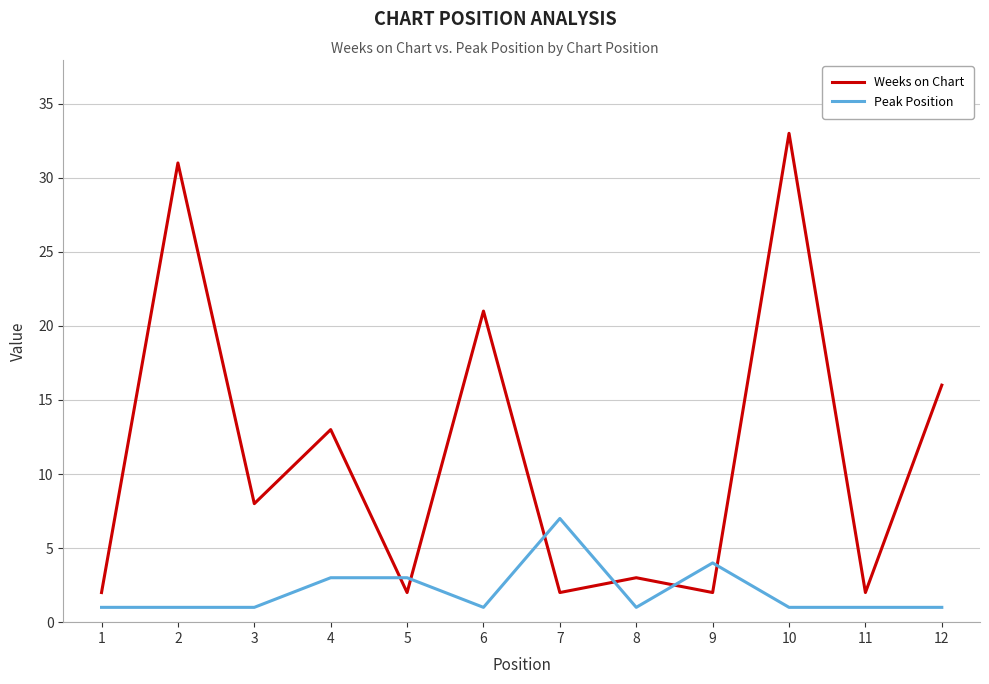

What is the total value across all series at 6?

22